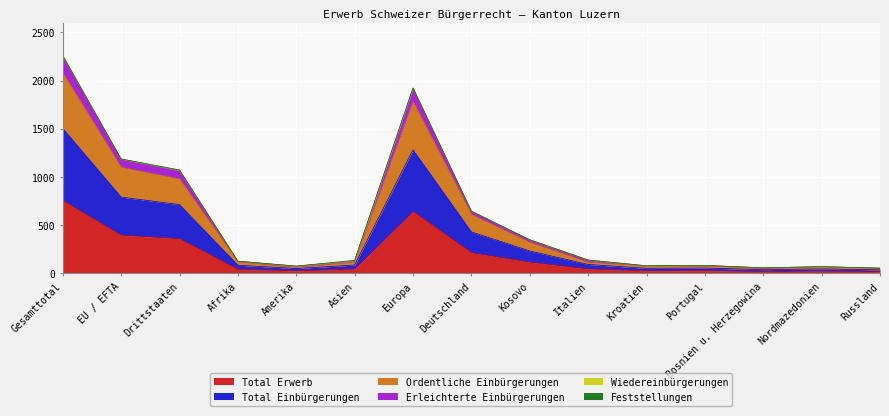

Is it true that Total Erwerb equals 642 at Europa?

True